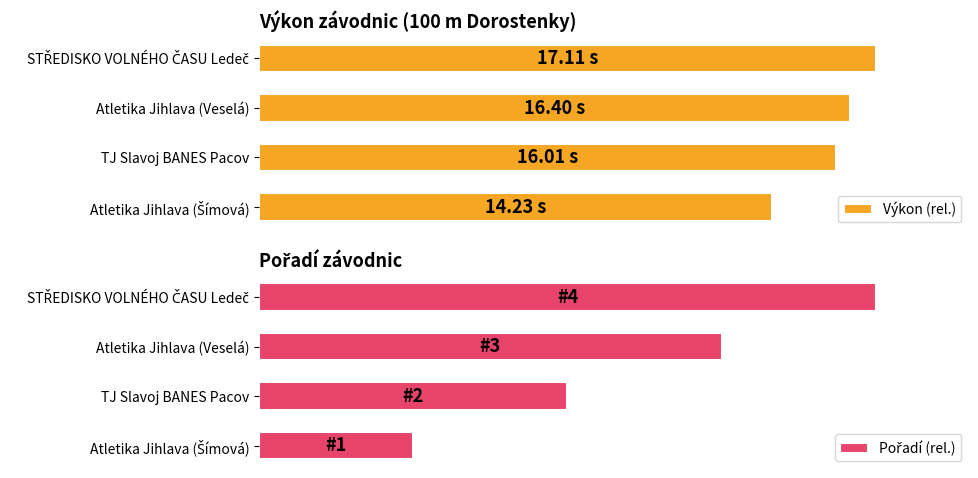

Reading left to right, list all the values displayed in this chart.

Výkon (rel.): 0=0.8	1=0.9	2=1.0	3=1.0
Pořadí (rel.): 0=0.2	1=0.5	2=0.8	3=1.0